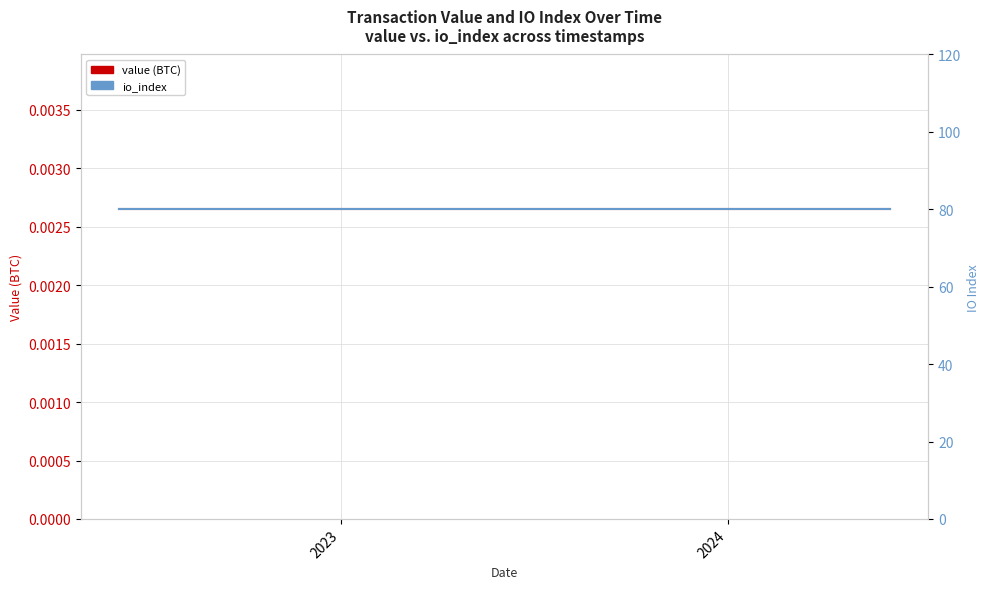

At which label is io_index closest to 80?

2023